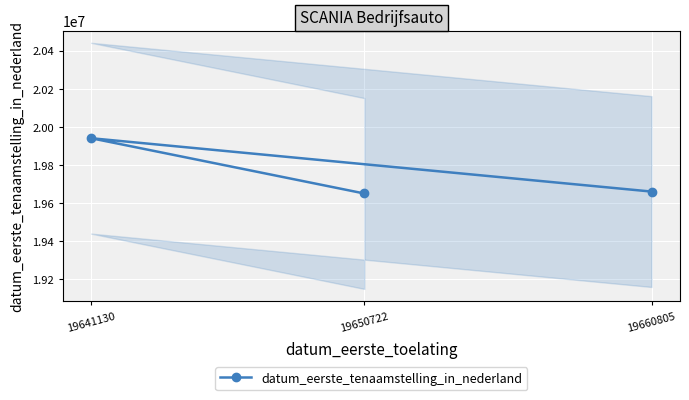

List the labels in order of value, largest first.

19641130, 19660805, 19650722